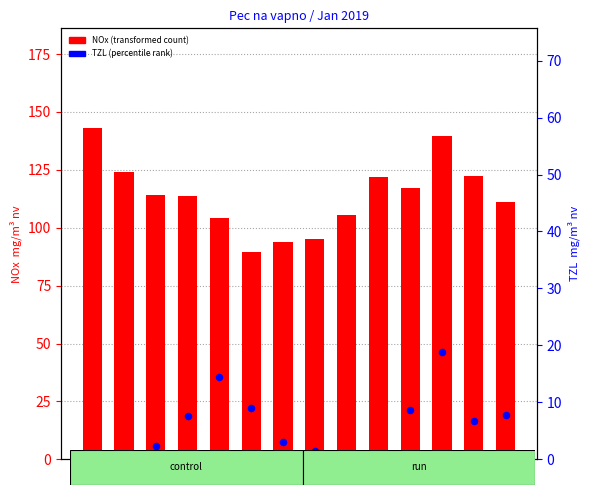

Which series reaches the maximum Y coordinate?

NOx (mg/m3 nv)